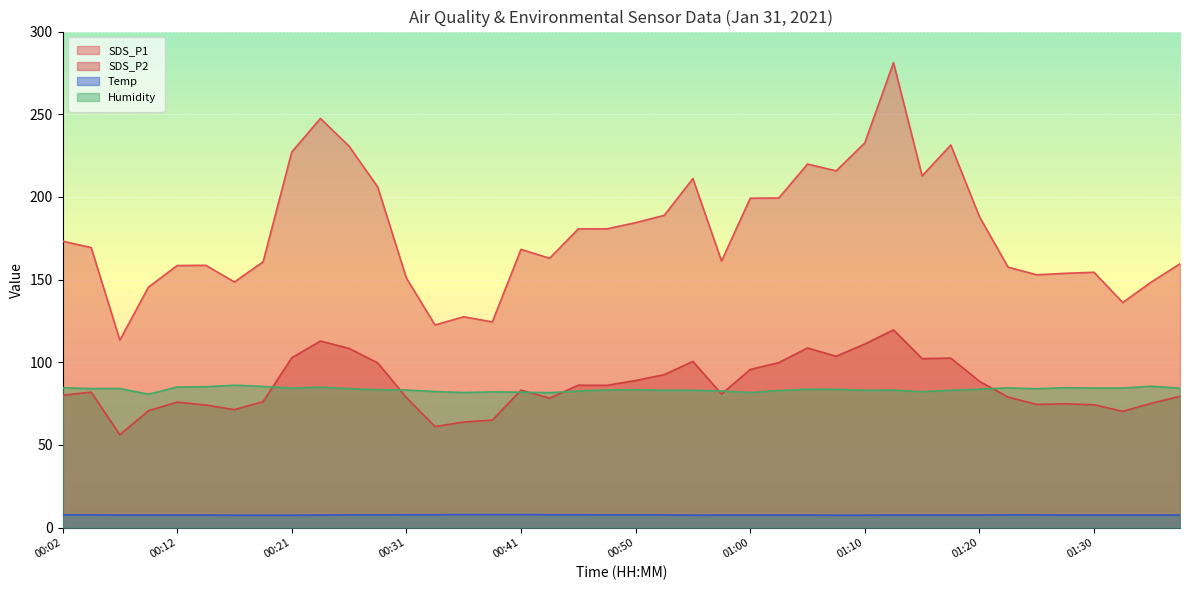

Reading left to right, list all the values displayed in this chart.

SDS_P1: 00:02=173.2	00:04=169.4	00:07=113.4	00:09=145.4	00:12=158.5	00:14=158.6	00:16=148.6	00:19=160.8	00:21=227.2	00:24=247.4	00:26=230.7	00:29=206.0	00:31=150.9	00:33=122.6	00:36=127.5	00:38=124.4	00:41=168.3	00:43=162.9	00:46=180.7	00:48=180.7	00:50=184.4	00:53=188.8	00:55=211.1	00:58=161.2	01:00=199.2	01:03=199.3	01:05=219.9	01:08=215.8	01:10=232.7	01:12=281.2	01:15=212.7	01:17=231.4	01:20=188.1	01:22=157.5	01:25=152.9	01:27=153.8	01:30=154.4	01:32=136.1	01:34=148.6	01:37=159.6
SDS_P2: 00:02=80.0	00:04=82.0	00:07=56.1	00:09=70.7	00:12=75.9	00:14=74.1	00:16=71.3	00:19=76.2	00:21=102.7	00:24=112.8	00:26=108.4	00:29=99.6	00:31=78.7	00:33=61.1	00:36=63.9	00:38=65.0	00:41=83.1	00:43=78.3	00:46=86.1	00:48=86.0	00:50=89.0	00:53=92.5	00:55=100.5	00:58=80.8	01:00=95.6	01:03=99.8	01:05=108.6	01:08=103.6	01:10=111.0	01:12=119.6	01:15=102.2	01:17=102.5	01:20=88.5	01:22=79.0	01:25=74.5	01:27=74.9	01:30=74.3	01:32=70.3	01:34=75.2	01:37=79.4
Temp: 00:02=7.7	00:04=7.7	00:07=7.6	00:09=7.6	00:12=7.6	00:14=7.6	00:16=7.5	00:19=7.5	00:21=7.5	00:24=7.6	00:26=7.7	00:29=7.7	00:31=7.8	00:33=7.8	00:36=7.9	00:38=7.9	00:41=7.9	00:43=7.8	00:46=7.8	00:48=7.7	00:50=7.7	00:53=7.7	00:55=7.5	00:58=7.6	01:00=7.6	01:03=7.6	01:05=7.6	01:08=7.5	01:10=7.5	01:12=7.6	01:15=7.6	01:17=7.6	01:20=7.6	01:22=7.7	01:25=7.7	01:27=7.6	01:30=7.6	01:32=7.6	01:34=7.6	01:37=7.6
Humidity: 00:02=84.6	00:04=84.1	00:07=84.1	00:09=80.7	00:12=85.0	00:14=85.2	00:16=86.1	00:19=85.4	00:21=84.4	00:24=85.0	00:26=84.0	00:29=83.4	00:31=83.2	00:33=82.3	00:36=81.7	00:38=82.1	00:41=81.9	00:43=81.6	00:46=82.6	00:48=83.3	00:50=83.4	00:53=83.1	00:55=83.1	00:58=82.6	01:00=81.7	01:03=82.9	01:05=83.7	01:08=83.6	01:10=83.1	01:12=83.2	01:15=82.2	01:17=83.1	01:20=83.7	01:22=84.5	01:25=84.0	01:27=84.6	01:30=84.4	01:32=84.4	01:34=85.5	01:37=84.3